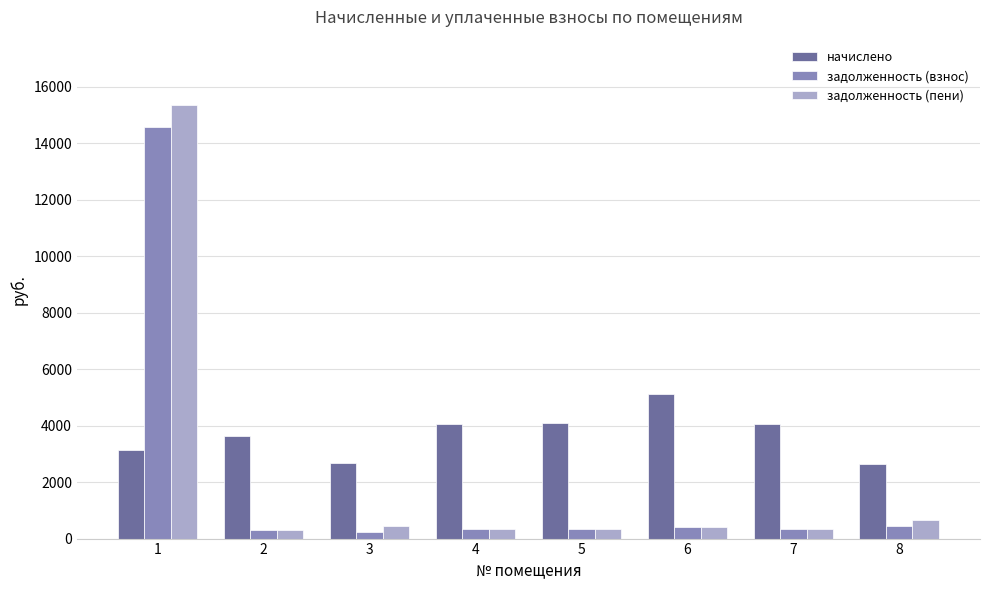

What is the sum of the начислено values at 2 and 5?

7735.8